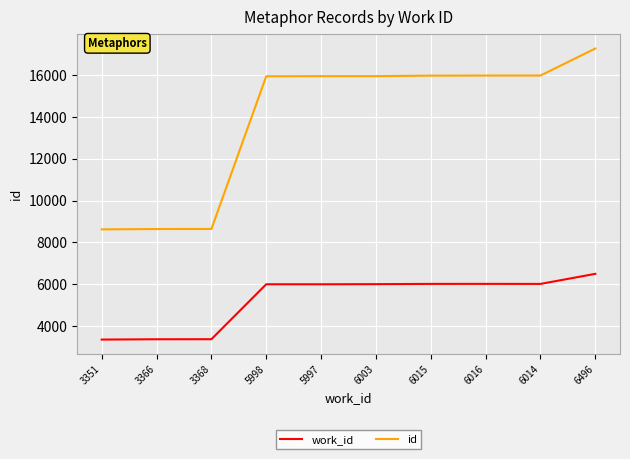

Rank the series by their maximum value, from lowest to highest.

work_id, id